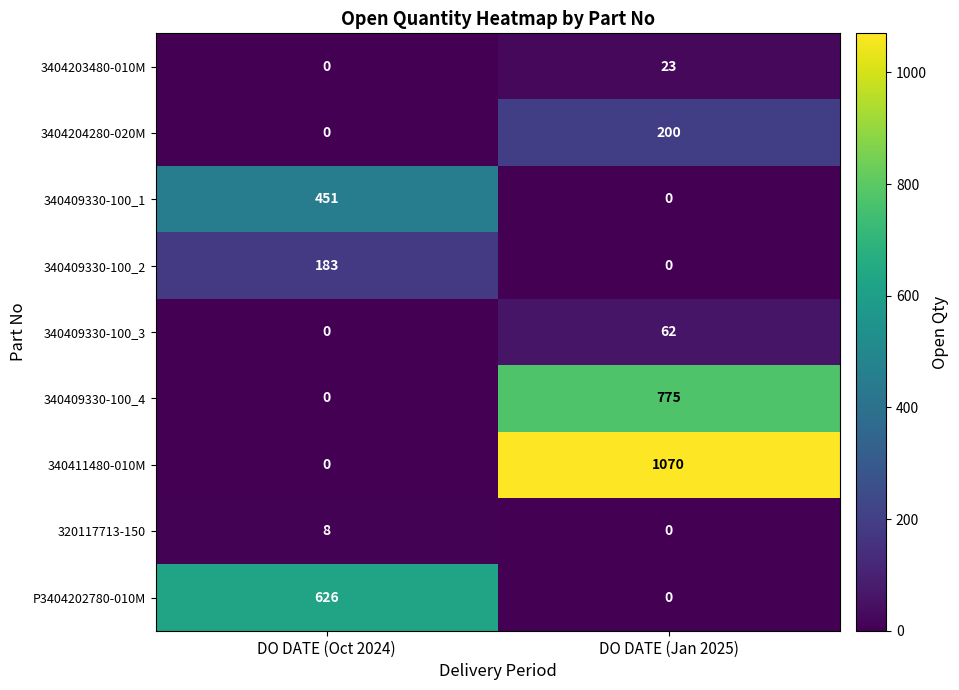

At which label does 340409330-100_3 reach its peak?

DO DATE (Jan 2025)